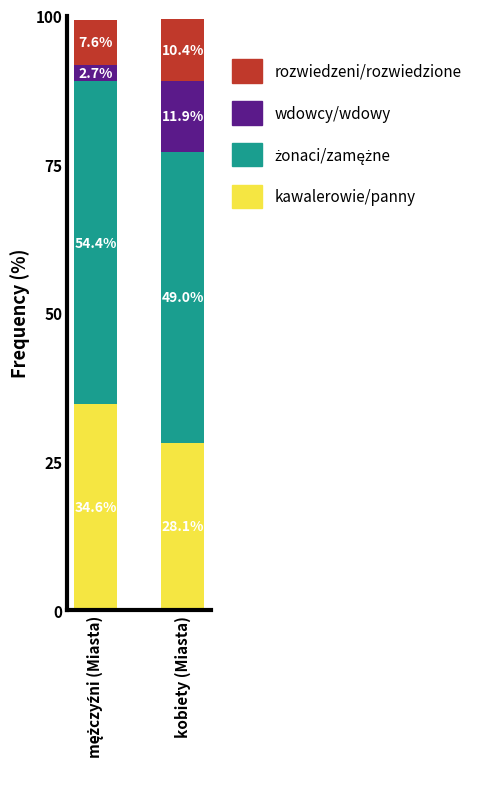

At which category is the sum across all series the highest?

kobiety (Miasta)